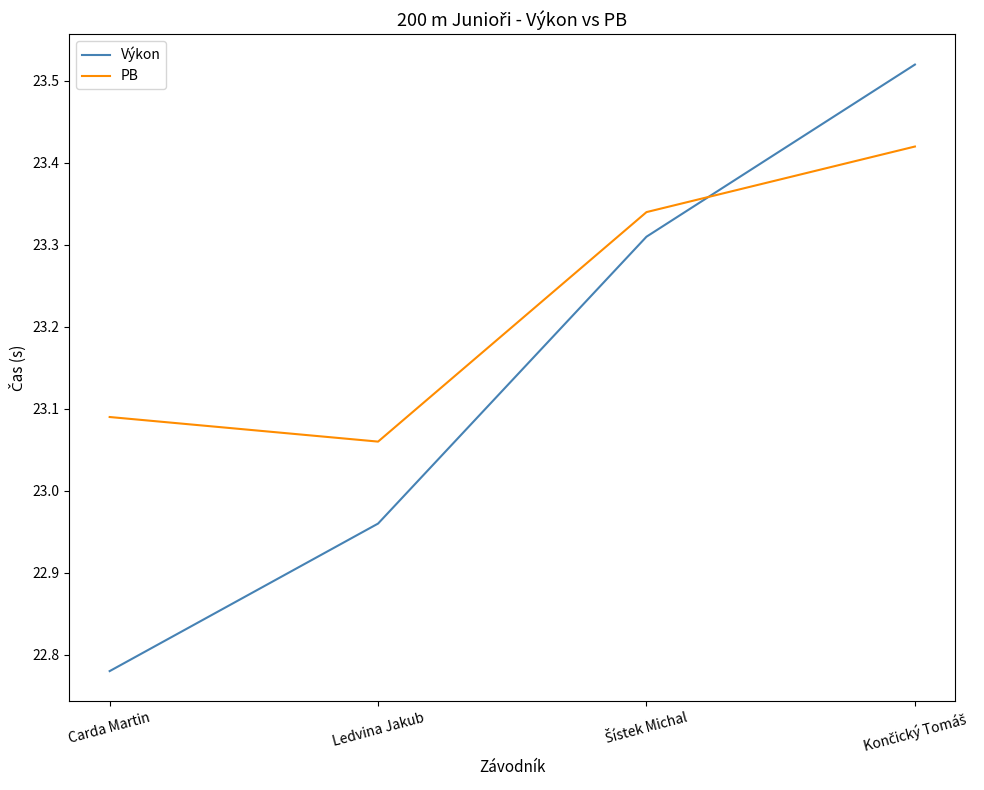

Does the chart display data point markers on the line(s)?

No